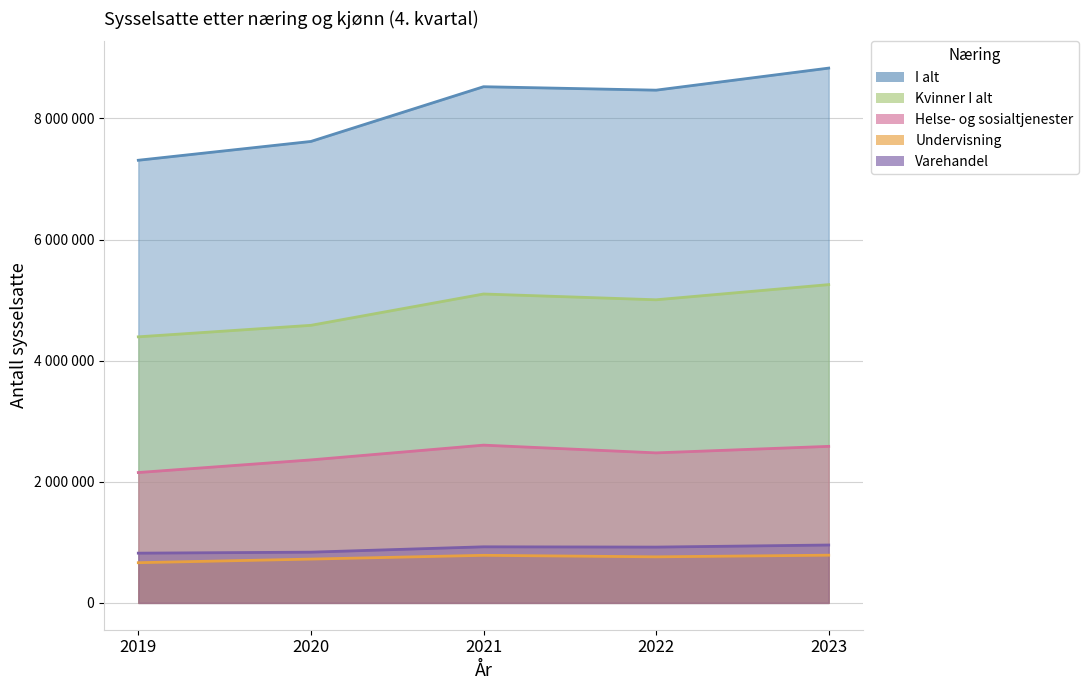

Where does the Kvinner I alt series first go above 5005723?

2021